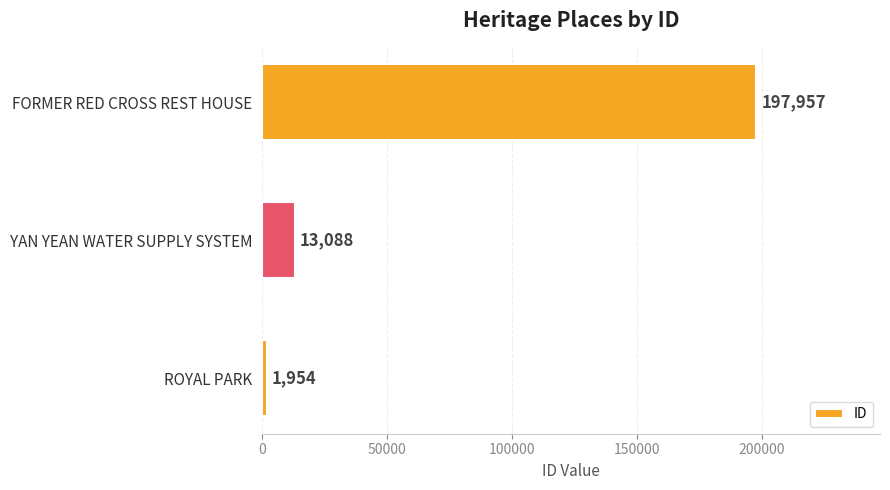

List the labels in order of value, smallest first.

ROYAL PARK, YAN YEAN WATER SUPPLY SYSTEM, FORMER RED CROSS REST HOUSE